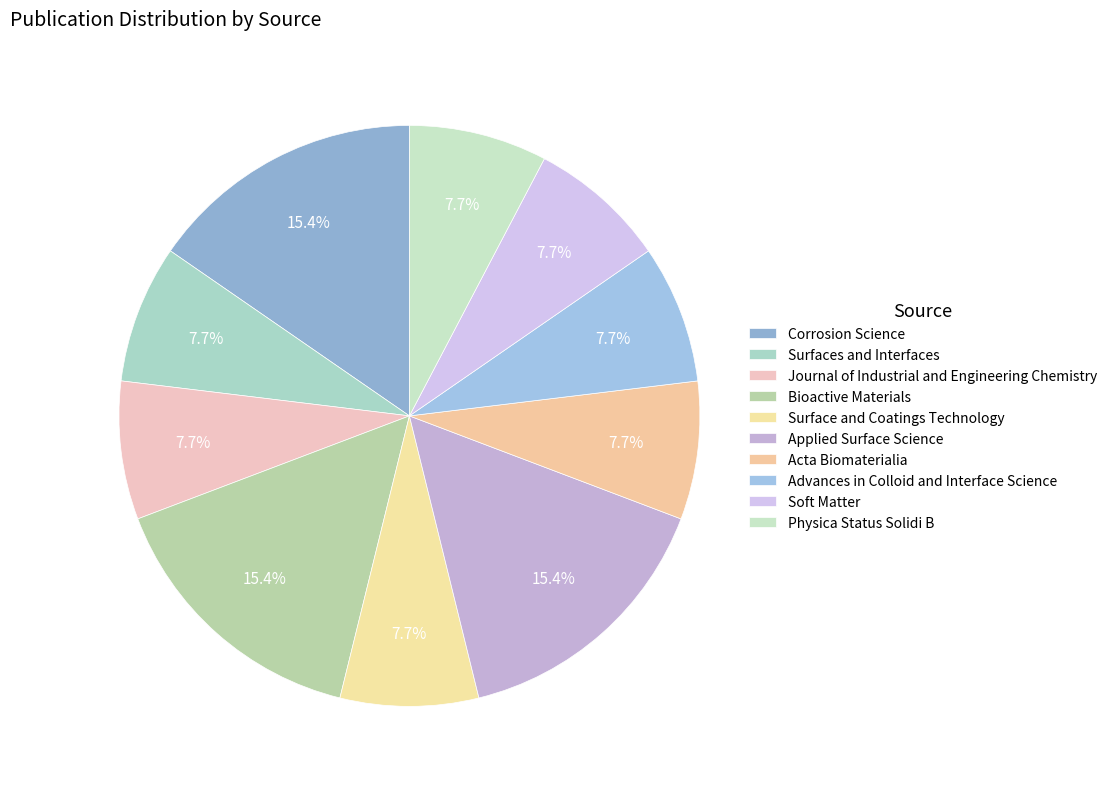

True or false: Acta Biomaterialia accounts for 17% of the total.

False